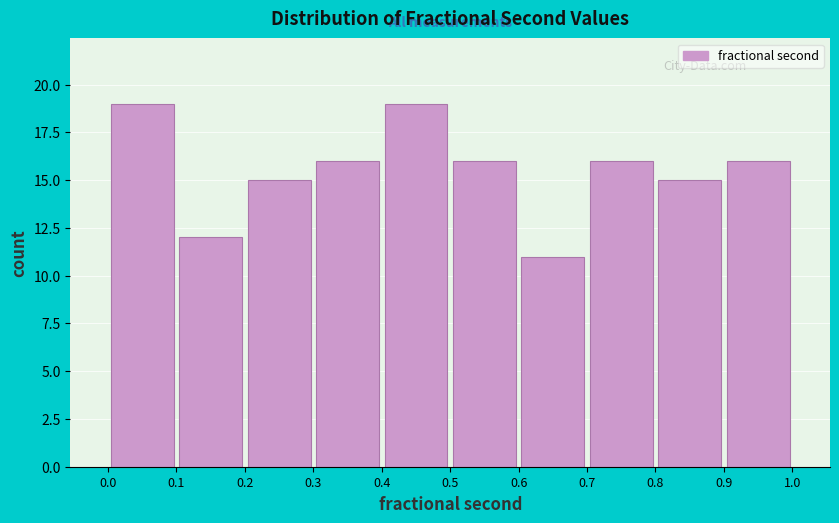

How tall is the bar that spans 0.5 to 0.6 on the x-axis? The values are not printed on the chart, so give them approximately, as read against the axis.

16